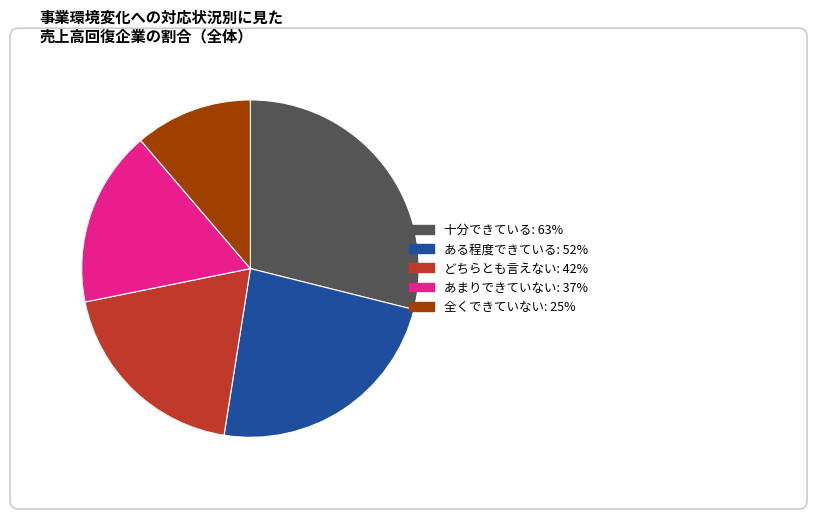

Is 十分できている the majority of the pie?

No